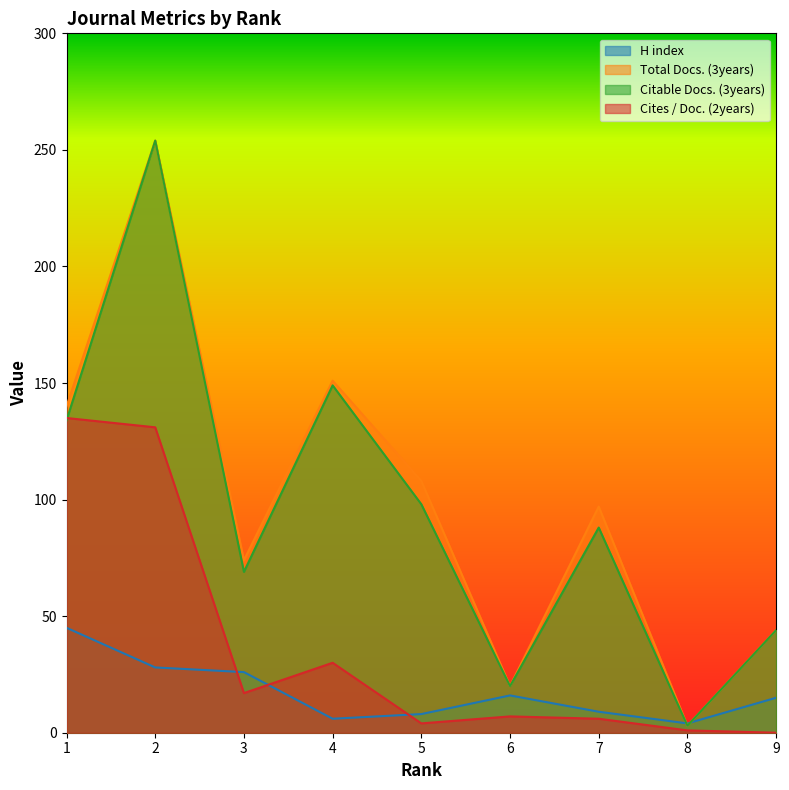

What is the value of the Total Docs. (3years) point at the 9th from the left?

44